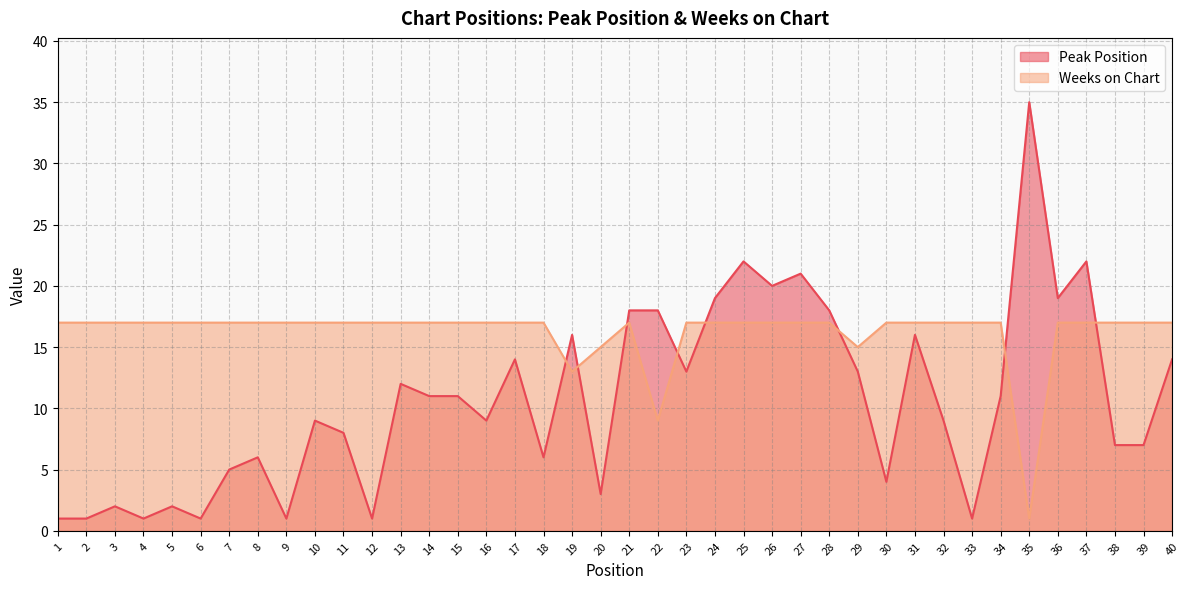

Where is the first local minimum for Peak Position?

4